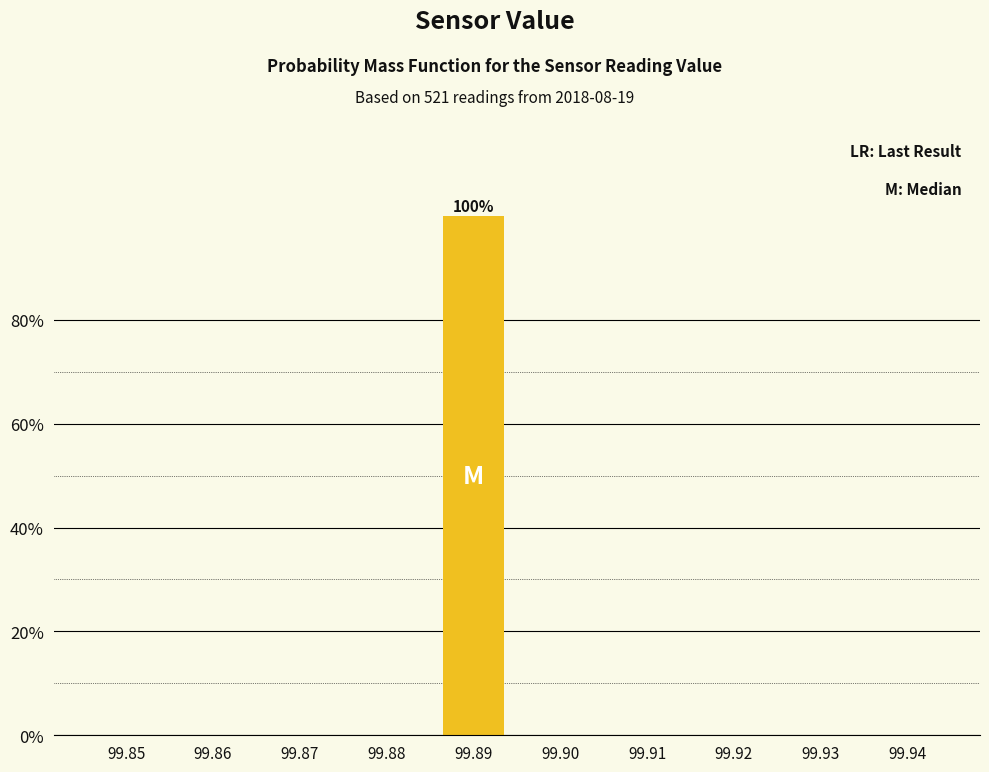

Reading left to right, list all the values displayed in this chart.

99.85=0	99.86=0	99.87=0	99.88=0	99.89=100	99.90=0	99.91=0	99.92=0	99.93=0	99.94=0